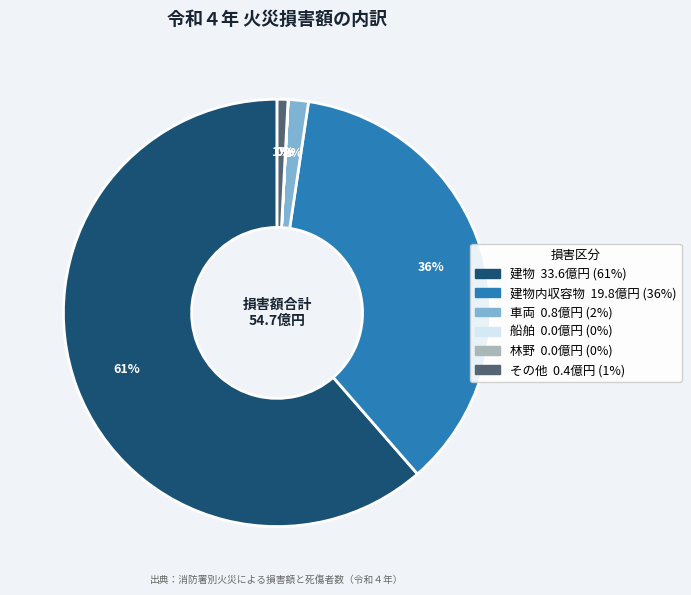

To the nearest percent, what is the difference between the largest and smallest slice percentages?

61%